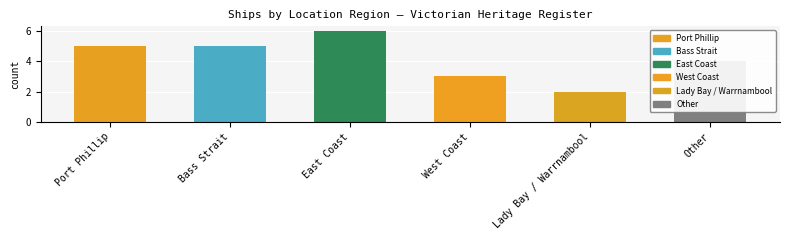

The chart shows a value of 3 at Port Phillip. True or false?

False